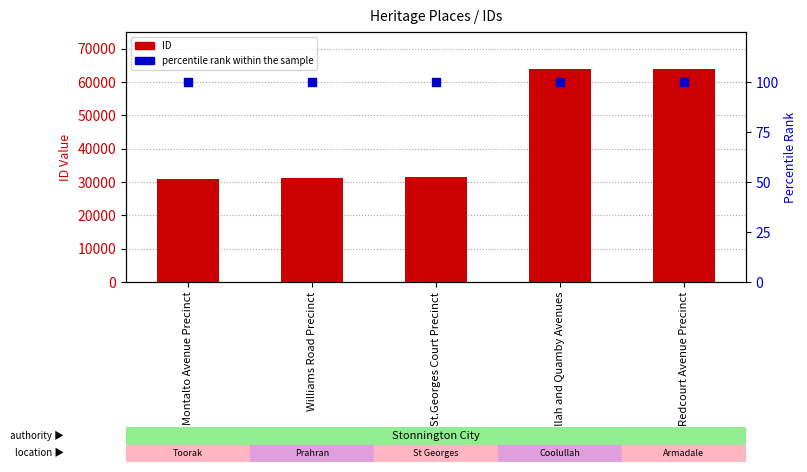

Which series reaches the maximum Y coordinate?

ID